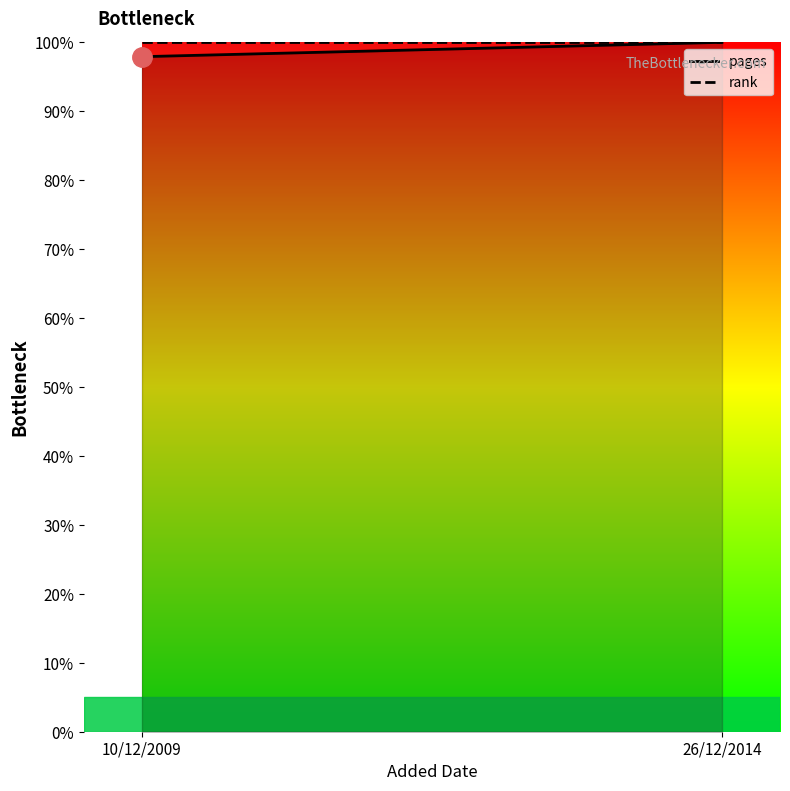

Reading right to left, list all the values displayed in this chart.

pages: 26/12/2014=100.0	10/12/2009=97.9
rank: 26/12/2014=100.0	10/12/2009=100.0